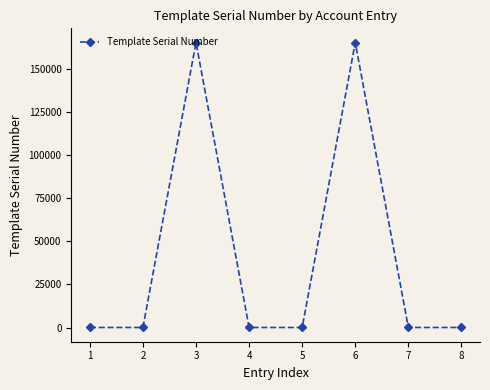

What is the maximum value shown in the chart?

165410